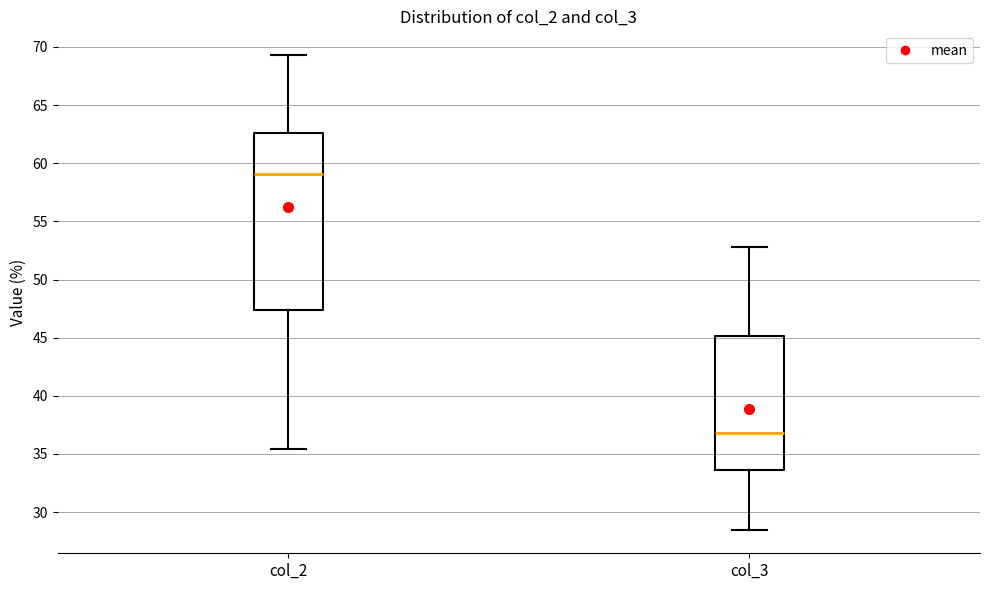

Which box has the lowest median line?

col_3